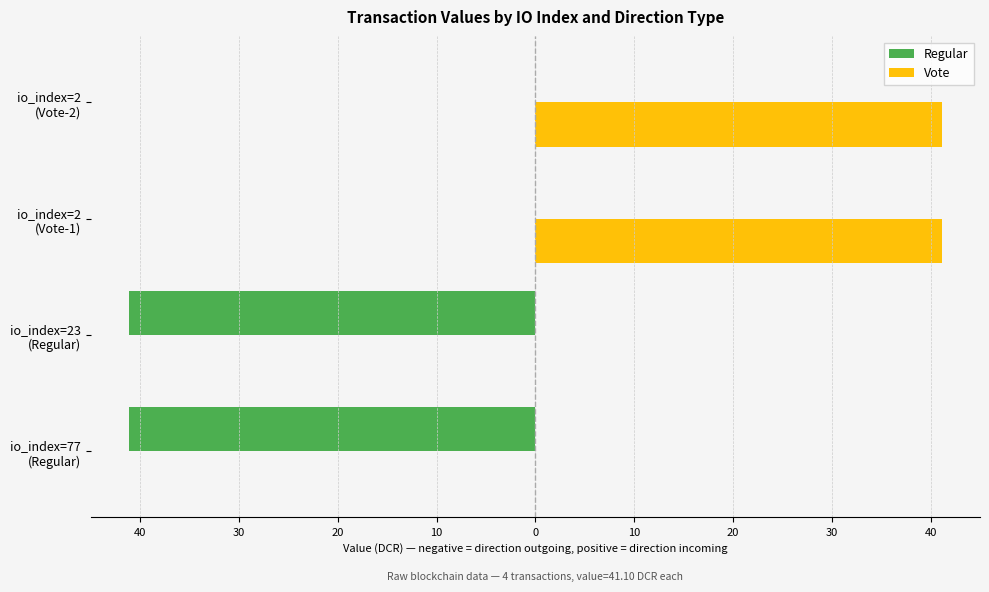

What are all the series names shown in the legend?

Regular, Vote